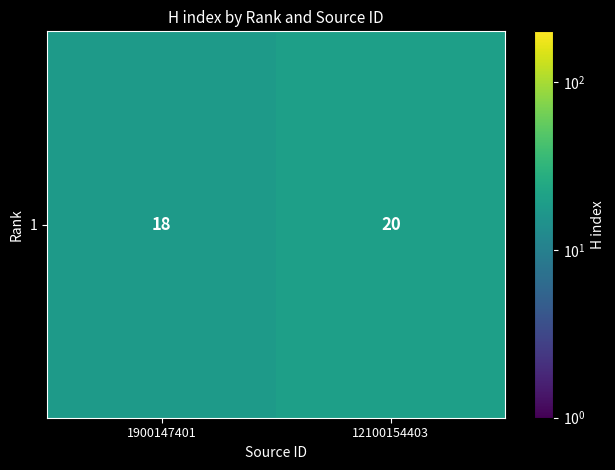

List the labels in order of value, smallest first.

1900147401, 12100154403